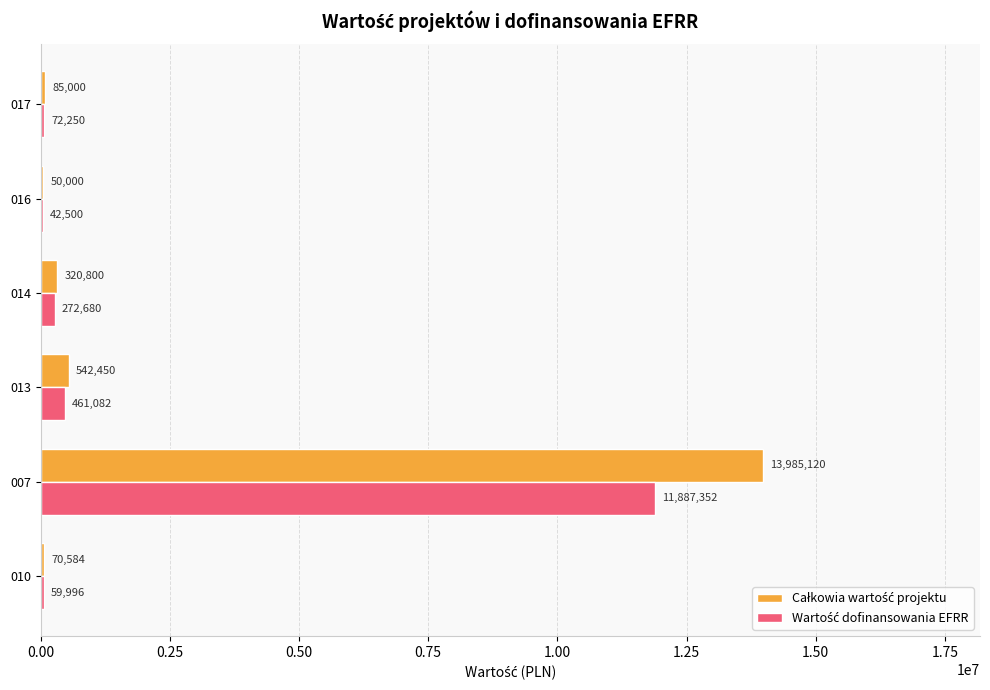

What is the maximum value shown in the chart?

13985120.0